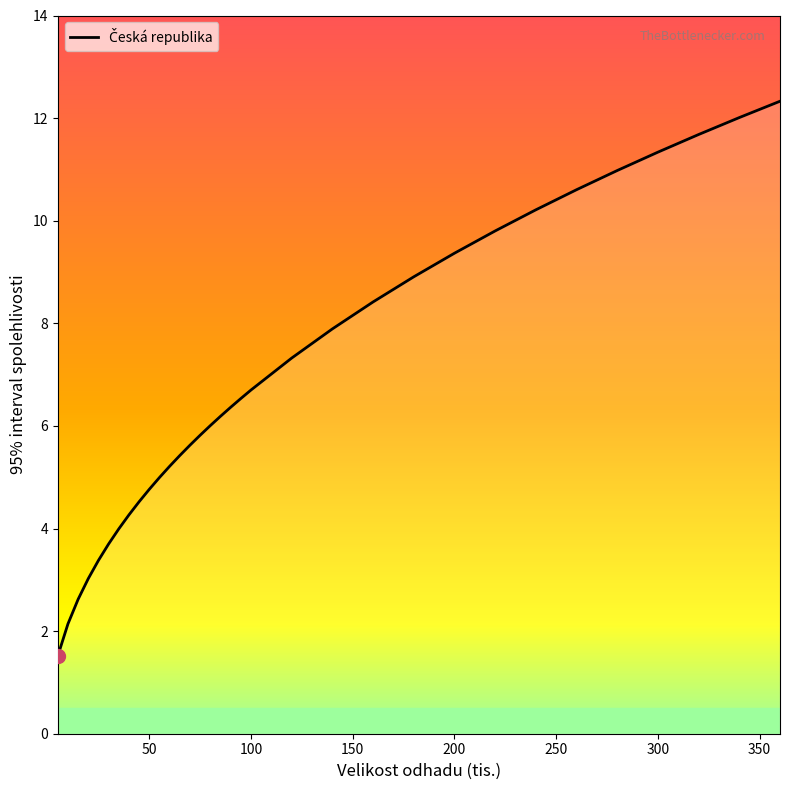

What is the difference between the maximum and minimum values?

10.8